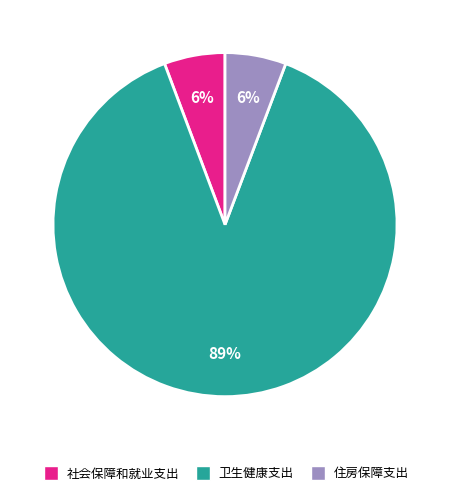

To the nearest percent, what percentage of the pie is 住房保障支出?

6%